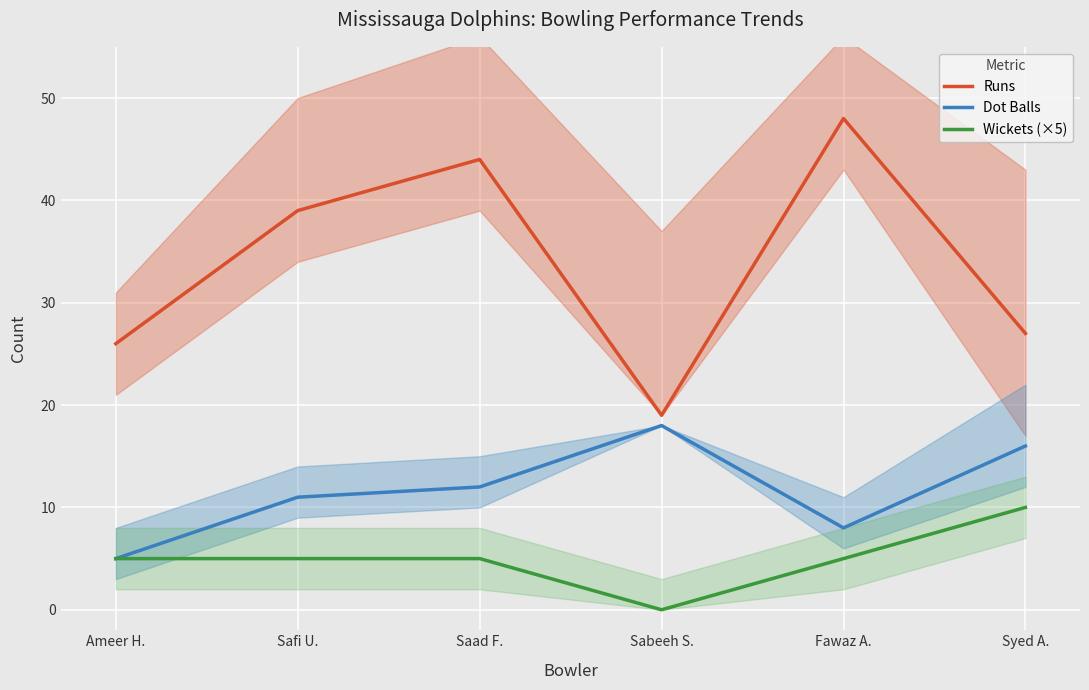

Which series has the largest total across all categories?

Runs